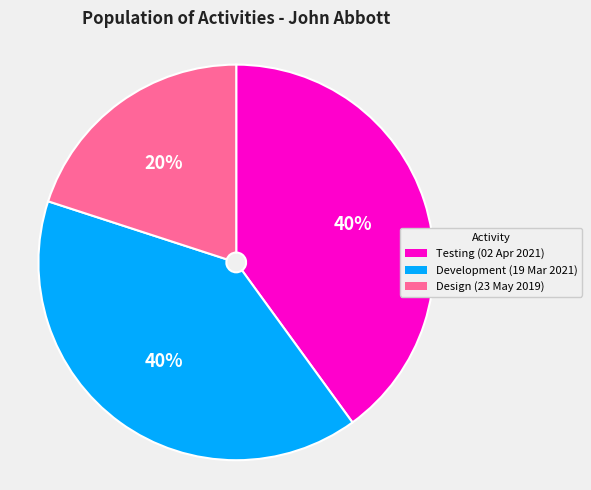

To the nearest percent, what is the combined percentage of Development (19 Mar 2021) and Design (23 May 2019)?

60%